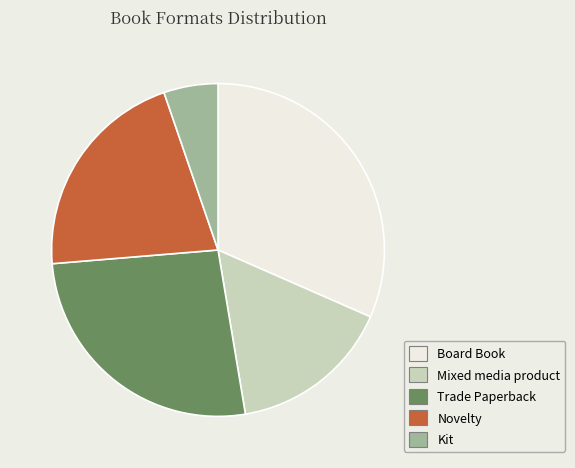

Rank the categories by value from lowest to highest.

Kit, Mixed media product, Novelty, Trade Paperback, Board Book